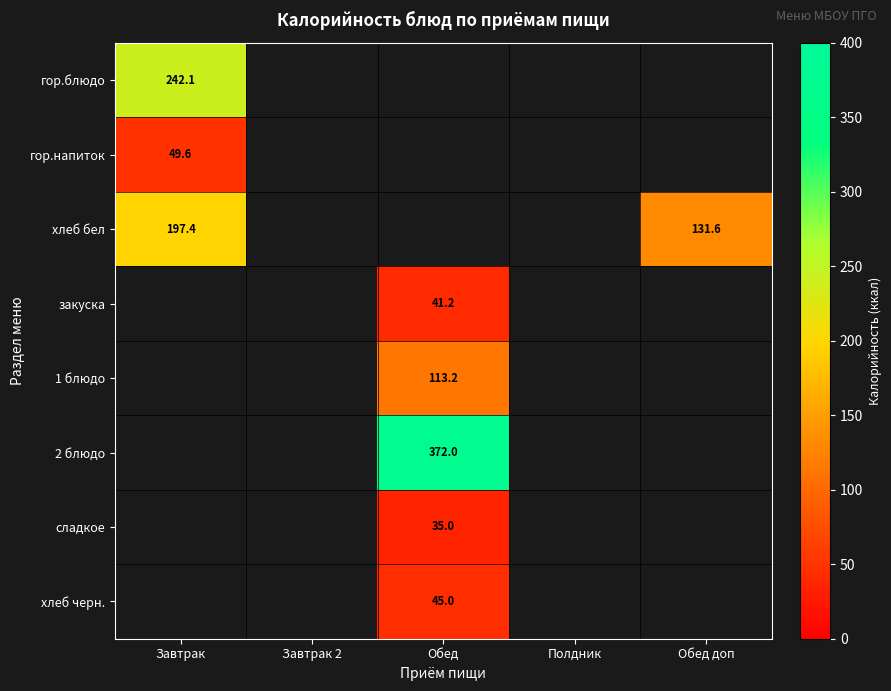

What is the maximum value shown in the chart?

372.0